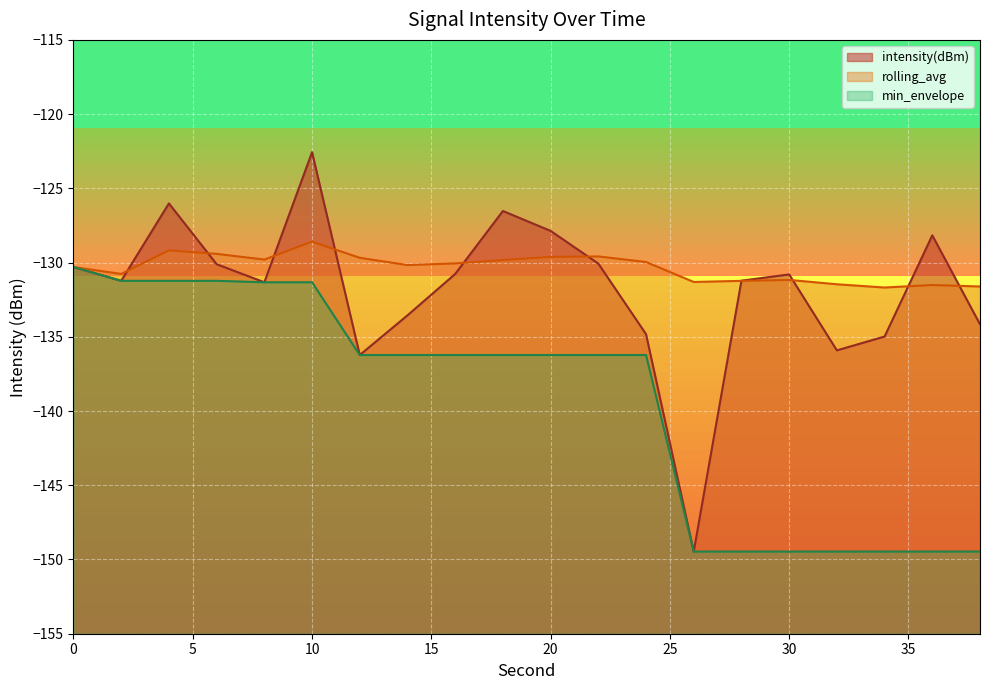

At which category does intensity(dBm) reach its first local peak?

4